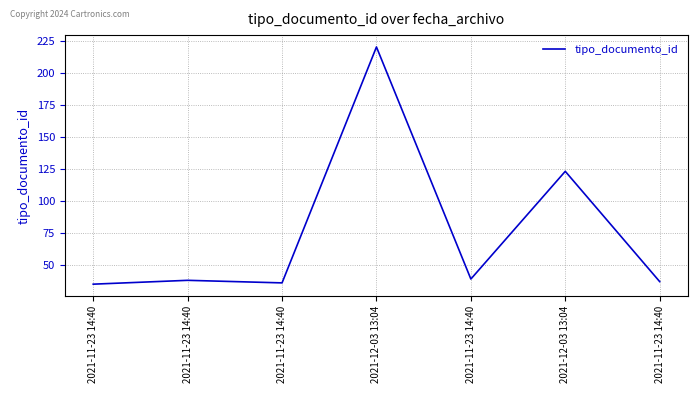

Rank the categories by value from highest to lowest.

2021-12-03 13:04, 2021-12-03 13:04, 2021-11-23 14:40, 2021-11-23 14:40, 2021-11-23 14:40, 2021-11-23 14:40, 2021-11-23 14:40